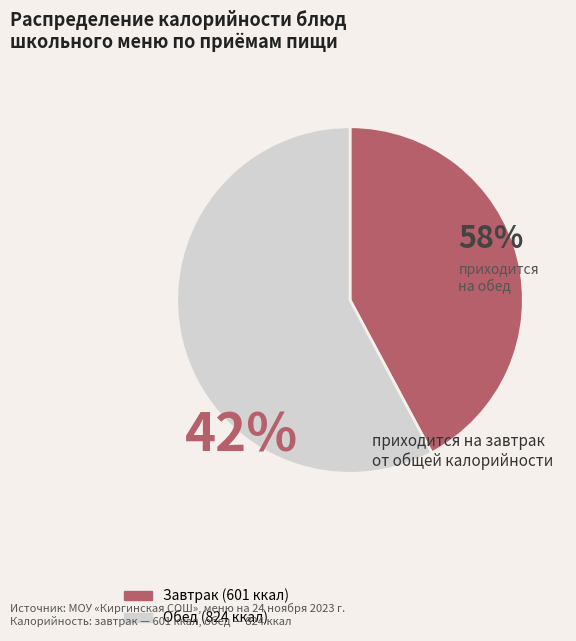

Count the number of slices in the pie.

2